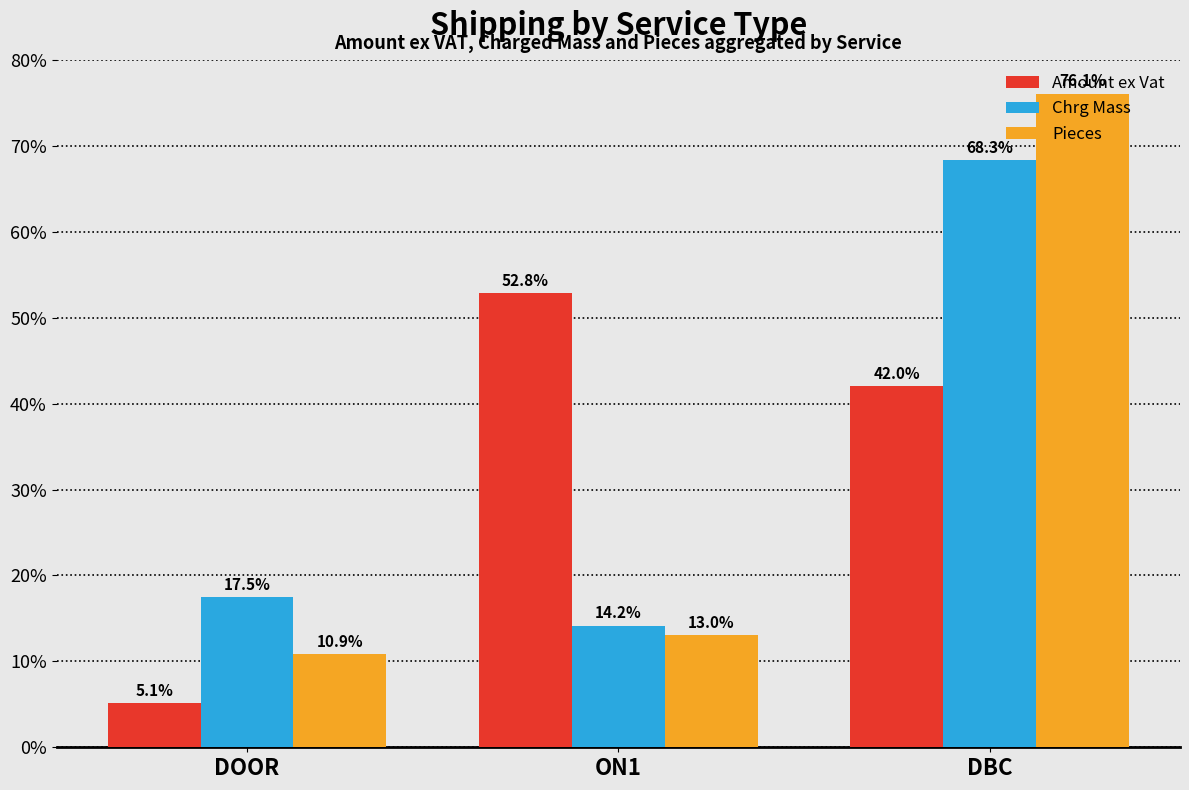

The value of Amount ex Vat at DOOR is 5.1. True or false?

True